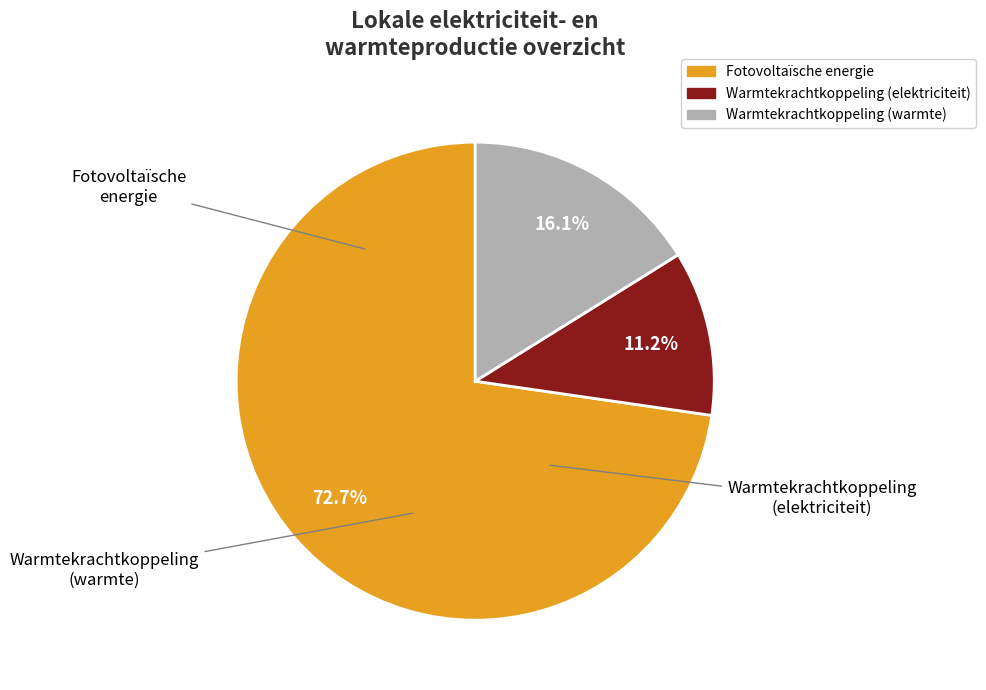

Does any single category account for the majority?

Yes